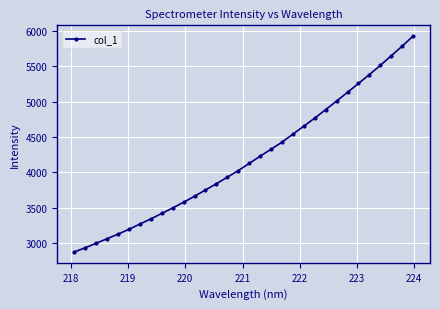

True or false: there are more than 0 points higher than both neighbors.

False